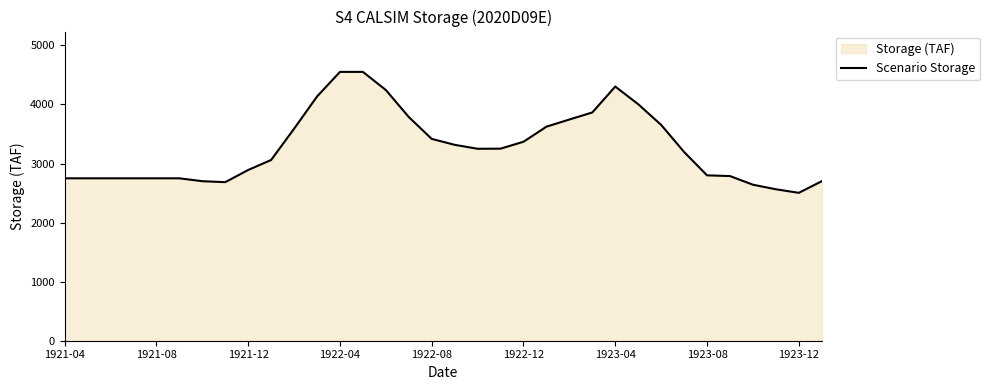

True or false: the data has more than 2 interior local peaks.

False